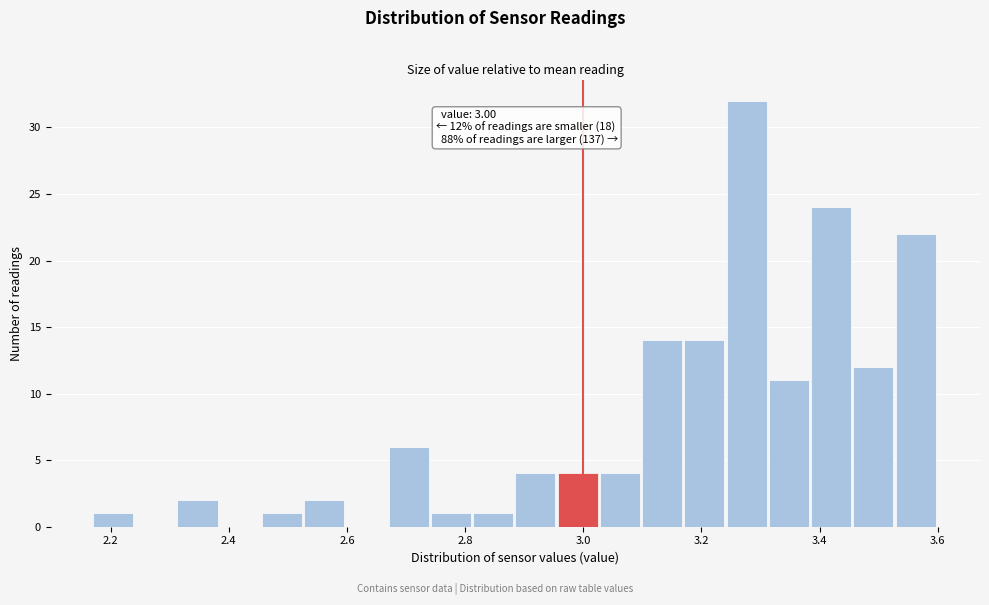

Around what value on the x-axis is the tallest bar? Give the approximate position of its centre, as read against the axis.

3.28